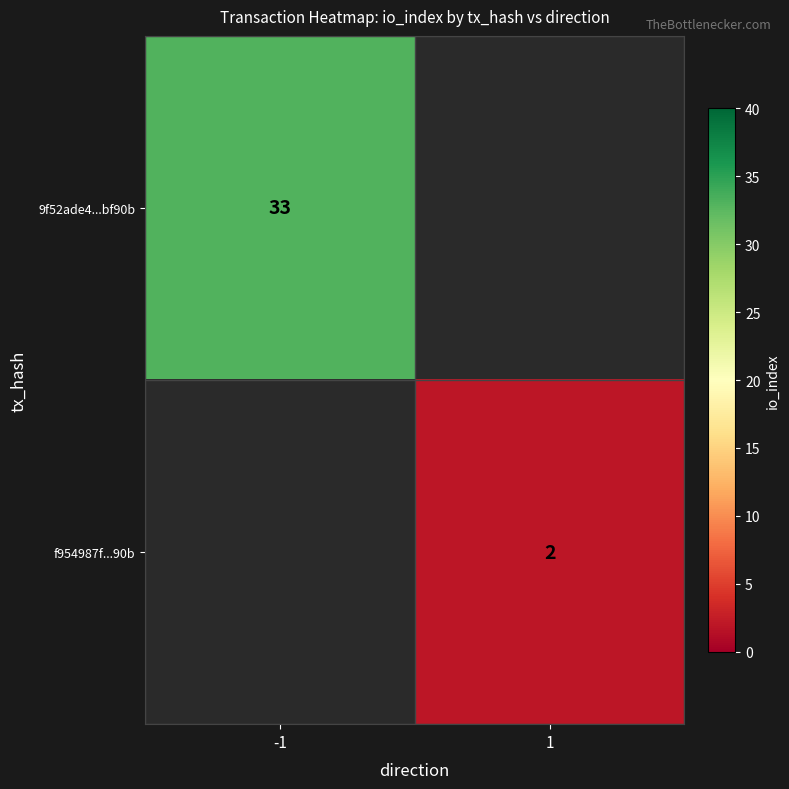

What is the total value across all series at 1?

2